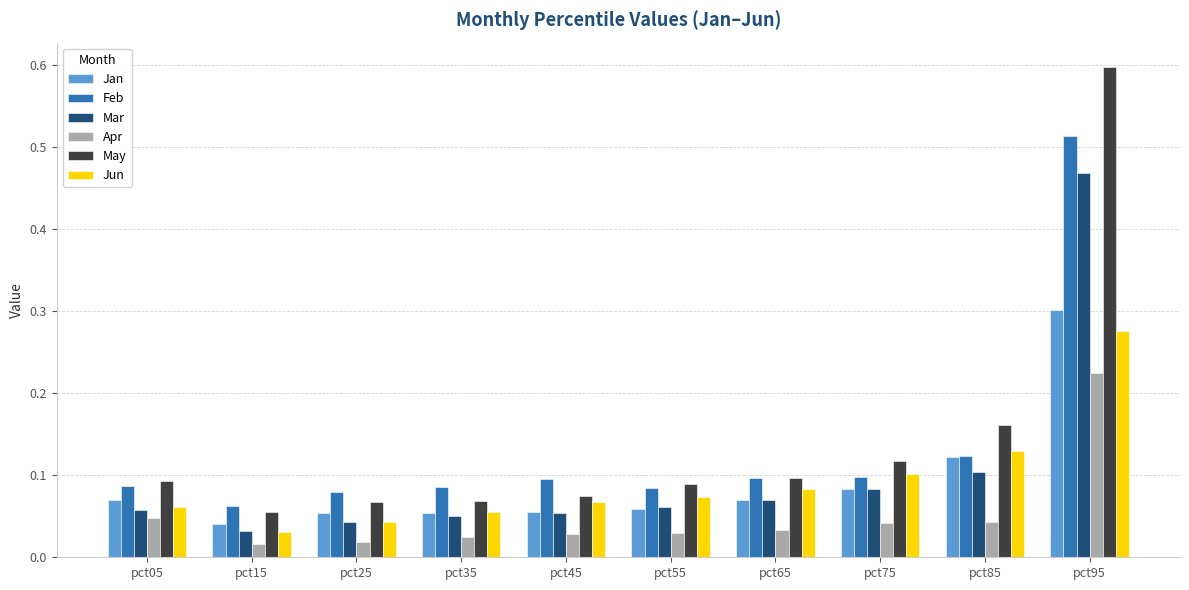

At which label does Feb reach its peak?

pct95